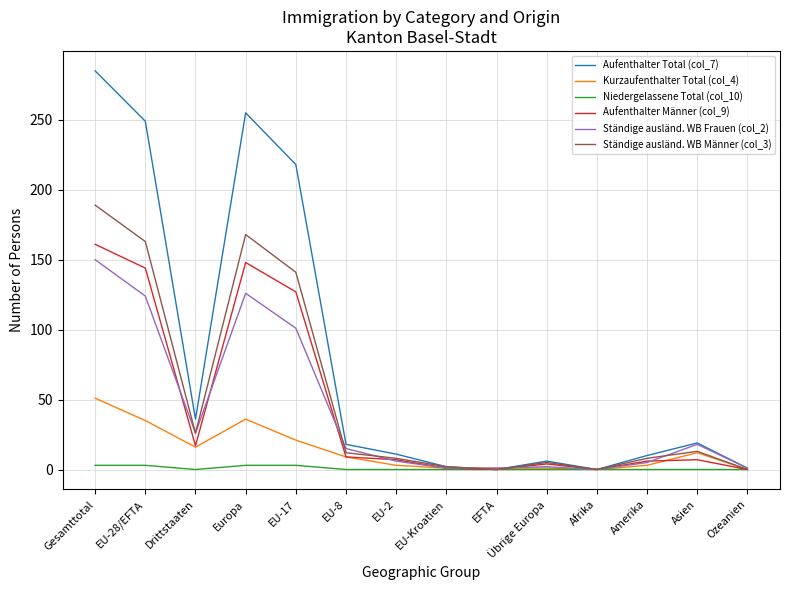

The value of Ständige ausländ. WB Frauen (col_2) at Europa is 126. True or false?

True